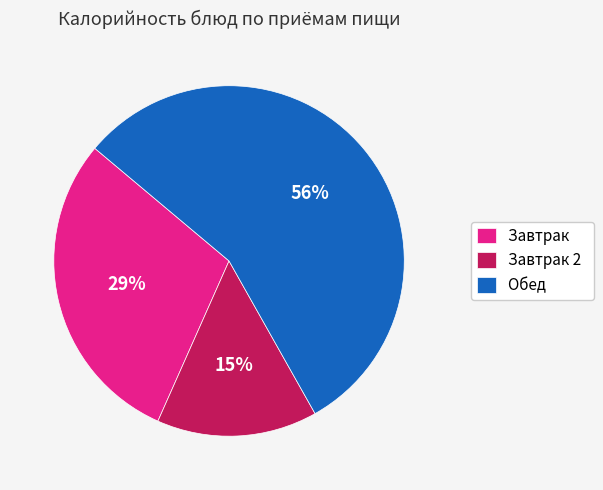

Combined, do Завтрак and Обед account for over 50%?

Yes